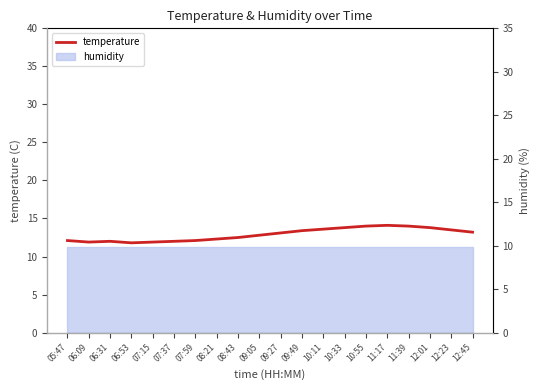

How many values exceed 13?

10